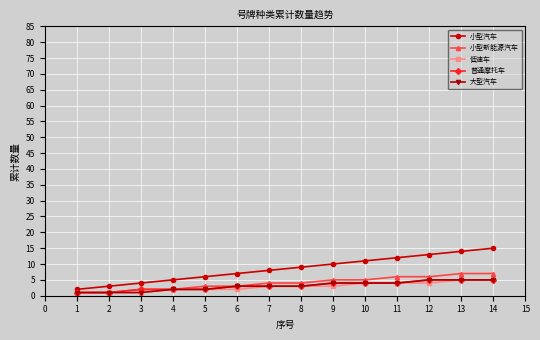

Count the number of categories in the chart.

14